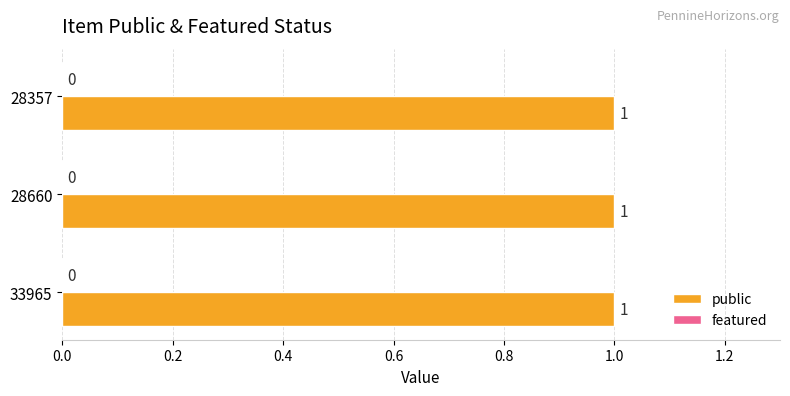

How many series are shown in this chart?

2